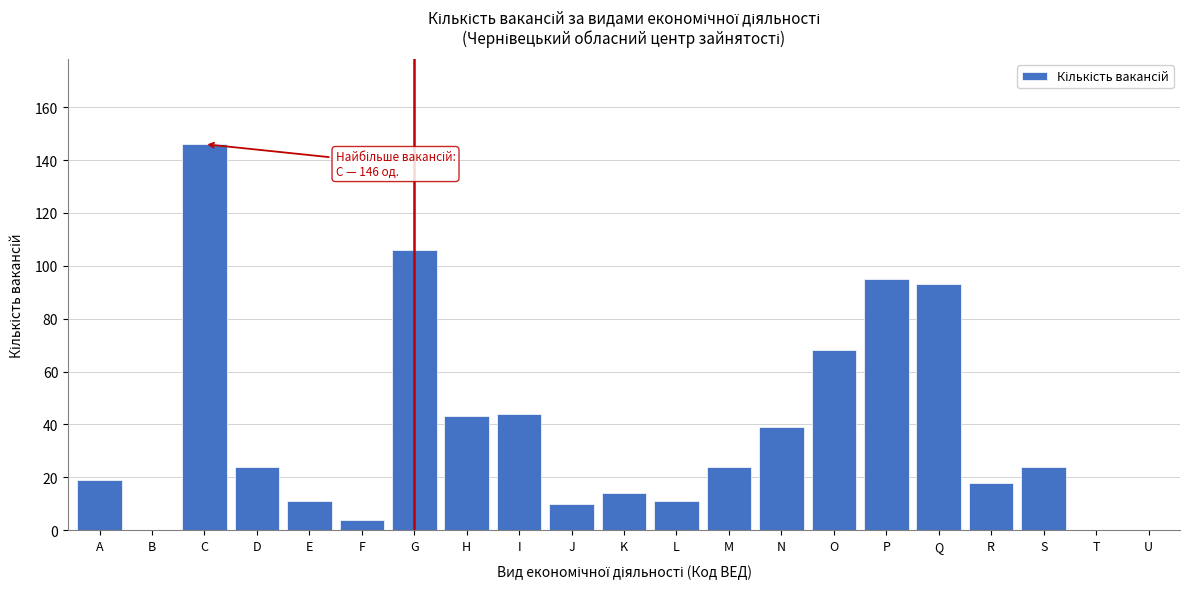

Reading left to right, what are all the values shown in this chart?

A=19	B=0	C=146	D=24	E=11	F=4	G=106	H=43	I=44	J=10	K=14	L=11	M=24	N=39	O=68	P=95	Q=93	R=18	S=24	T=0	U=0